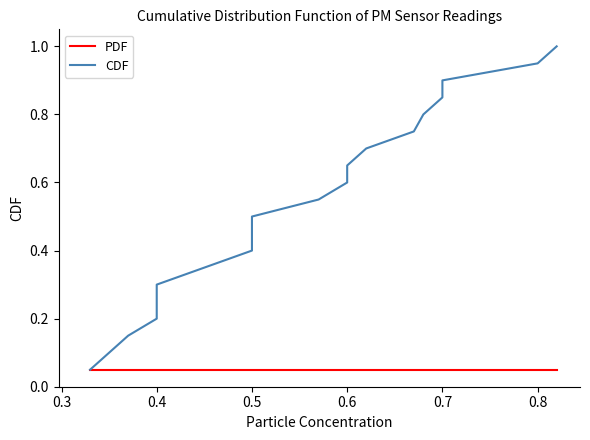

What is the label of the 18th point from the left?

0.7